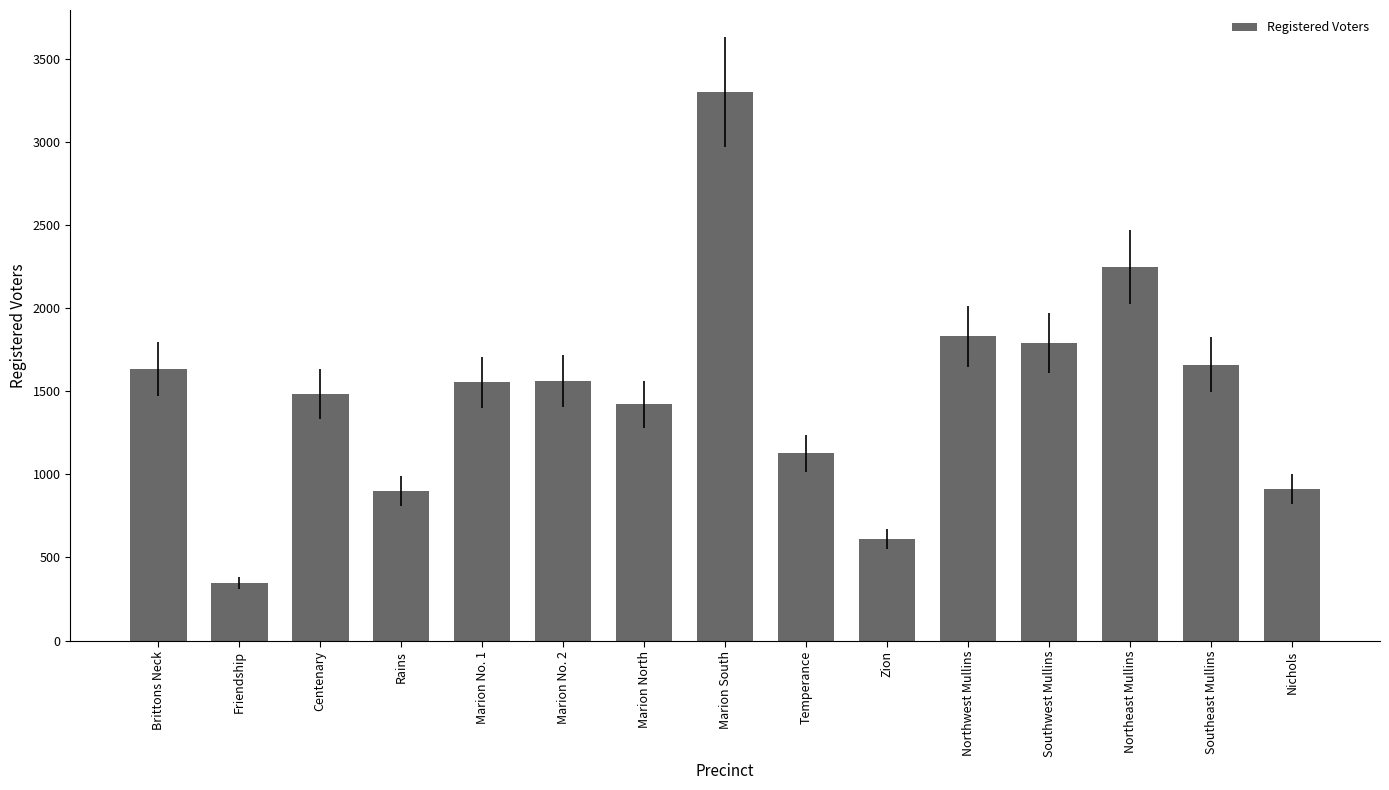

What is the ratio of the value at Centenary to the value at Temperance?

1.3